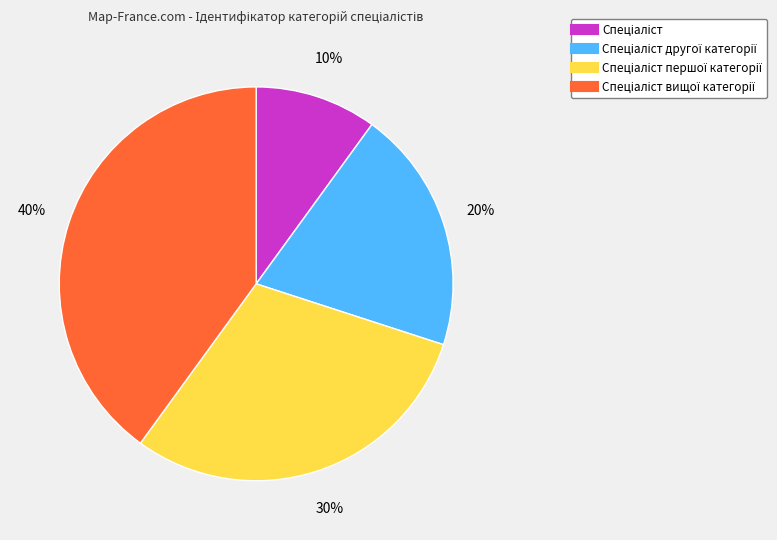

Count the number of slices in the pie.

4